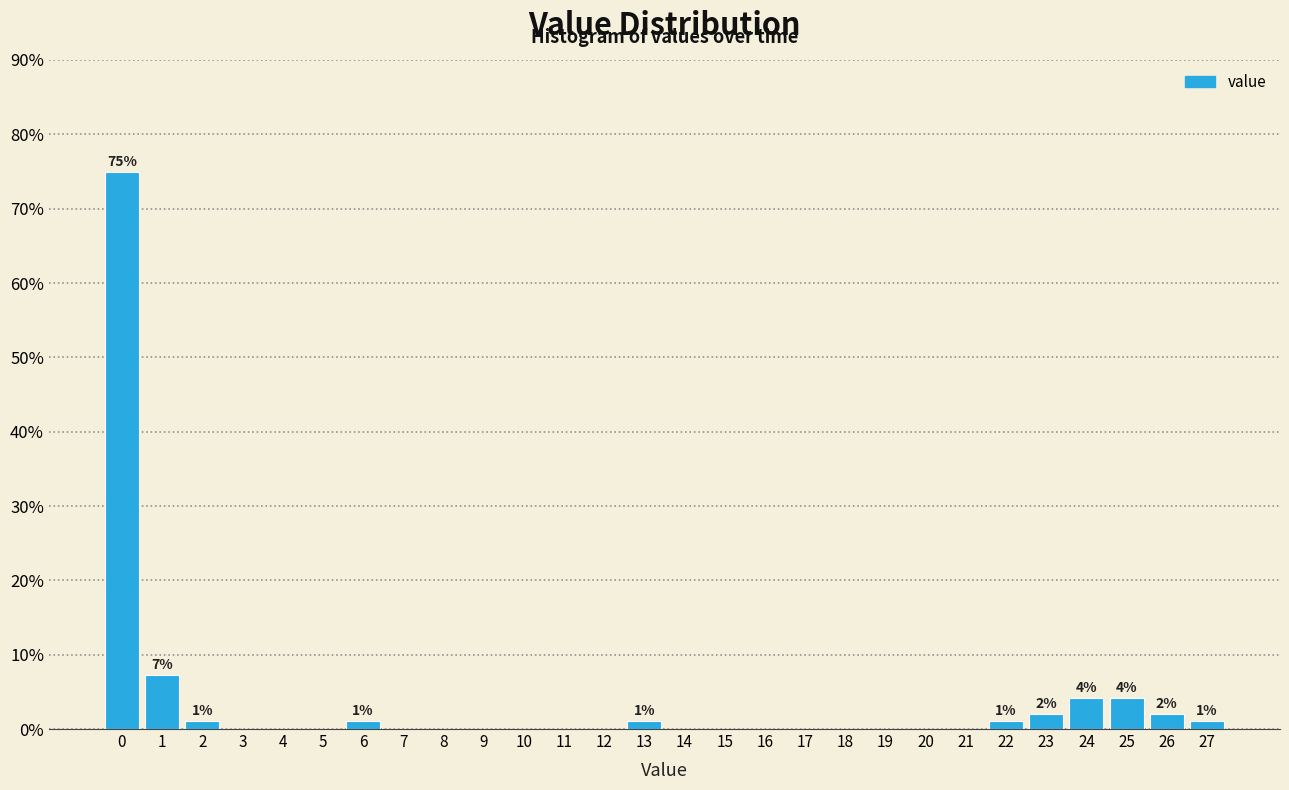

Reading left to right, list all the values displayed in this chart.

0=75.0	1=7.3	2=1.0	3=0.0	4=0.0	5=0.0	6=1.0	7=0.0	8=0.0	9=0.0	10=0.0	11=0.0	12=0.0	13=1.0	14=0.0	15=0.0	16=0.0	17=0.0	18=0.0	19=0.0	20=0.0	21=0.0	22=1.0	23=2.1	24=4.2	25=4.2	26=2.1	27=1.0